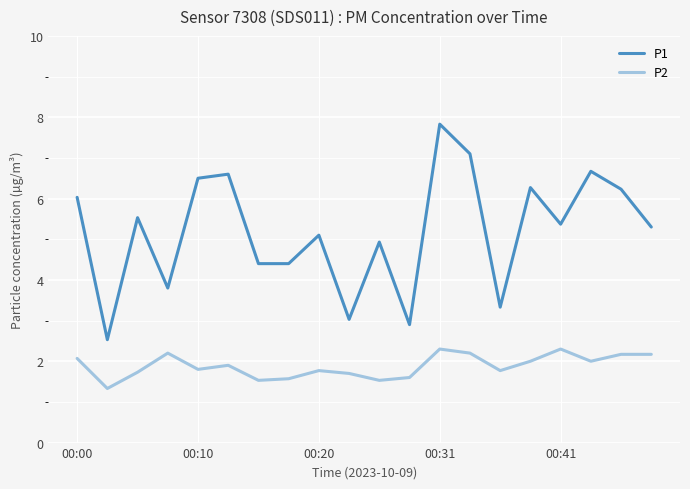

True or false: P1 has more than 0 points higher than both neighbors.

True